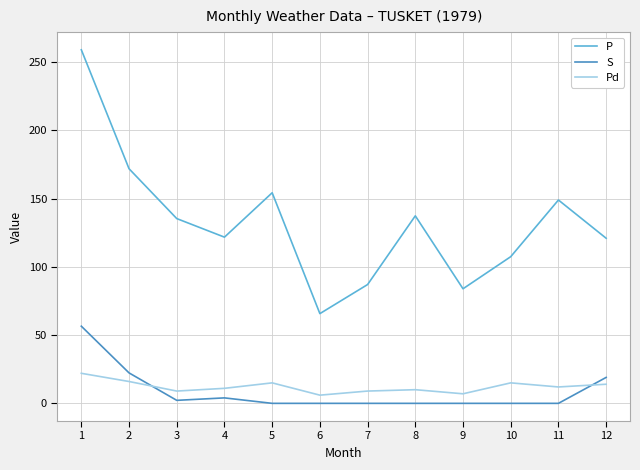

Where is the first local maximum for P?

5